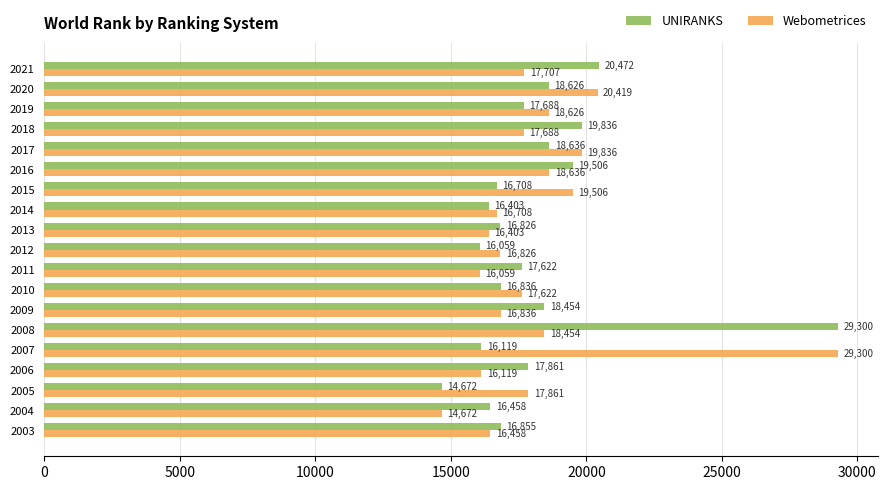

Where is UNIRANKS nearest to the value 21986?

2021